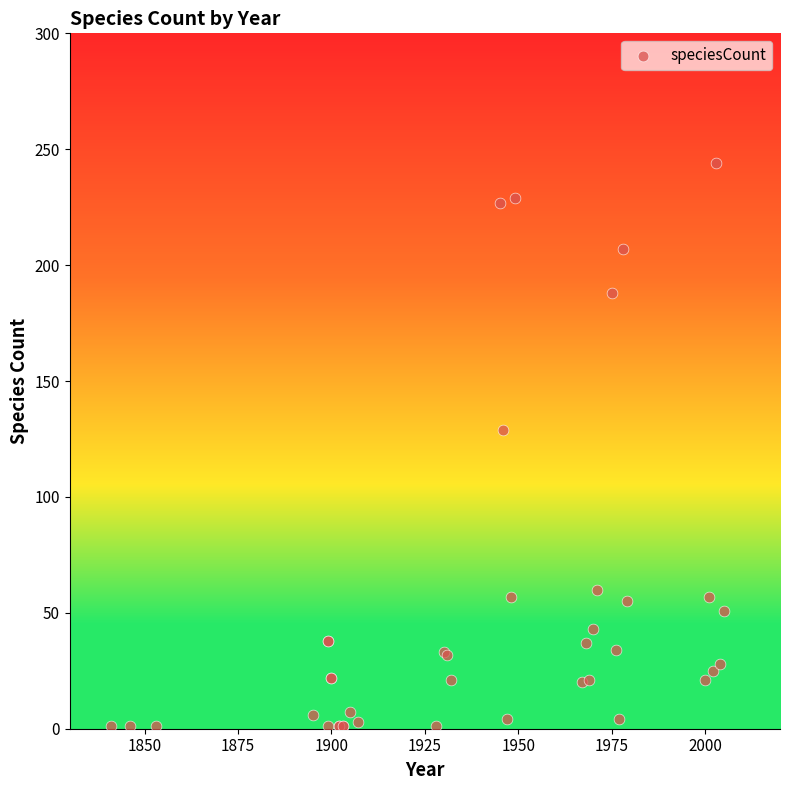

What Y value in the scatter plot is closest to 122?

129